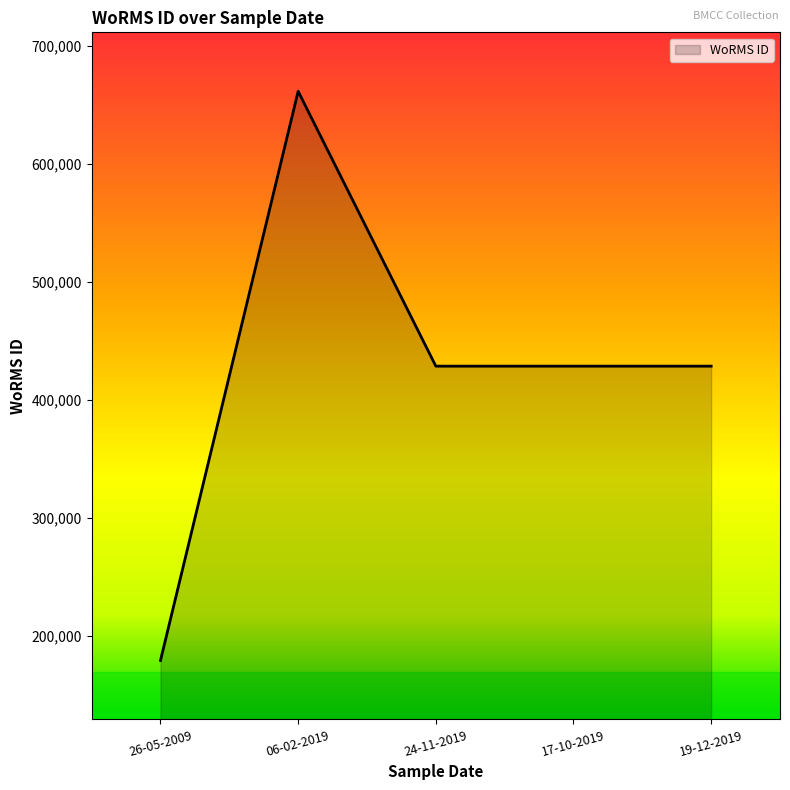

Where is the first local maximum?

06-02-2019